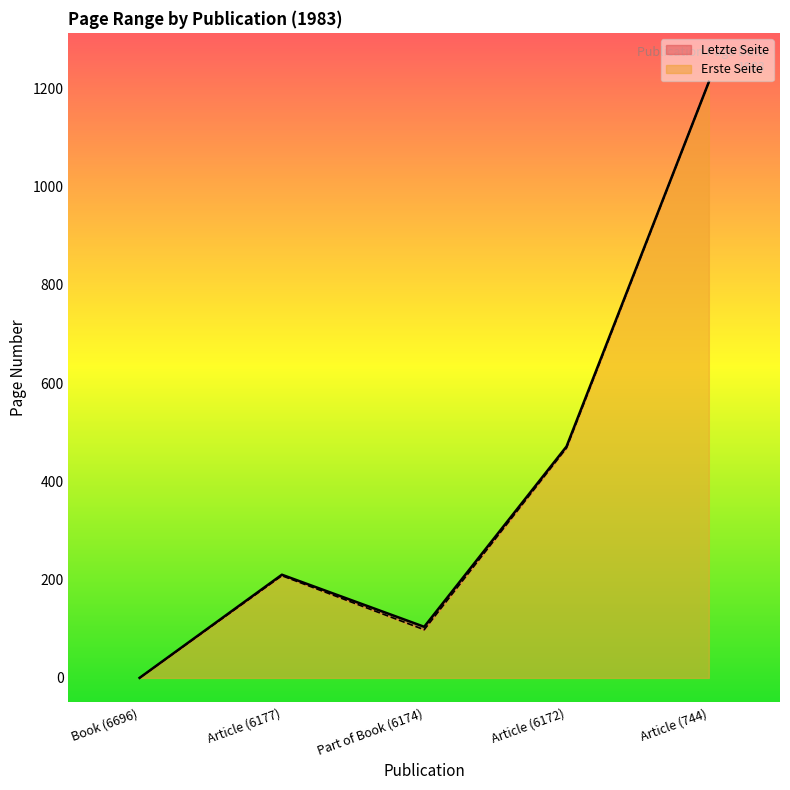

The value of Letzte Seite at Part of Book (6174) is 104. True or false?

True